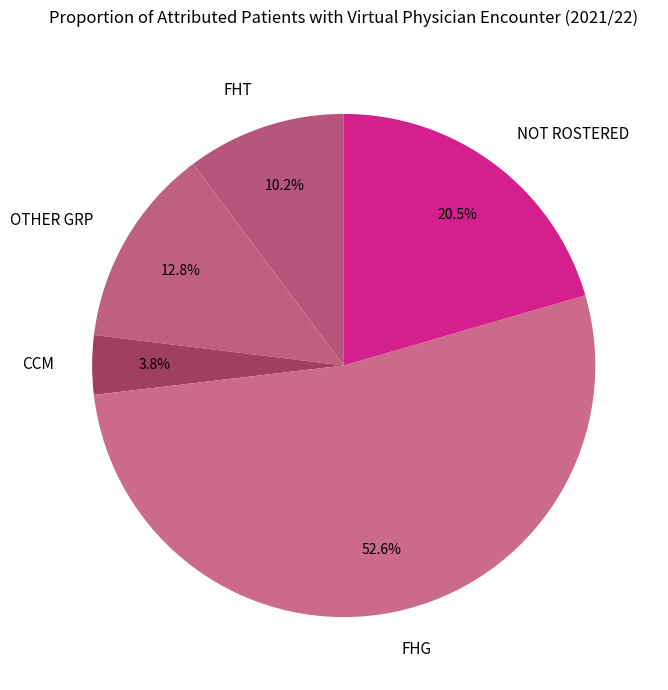

Is FHT the majority of the pie?

No